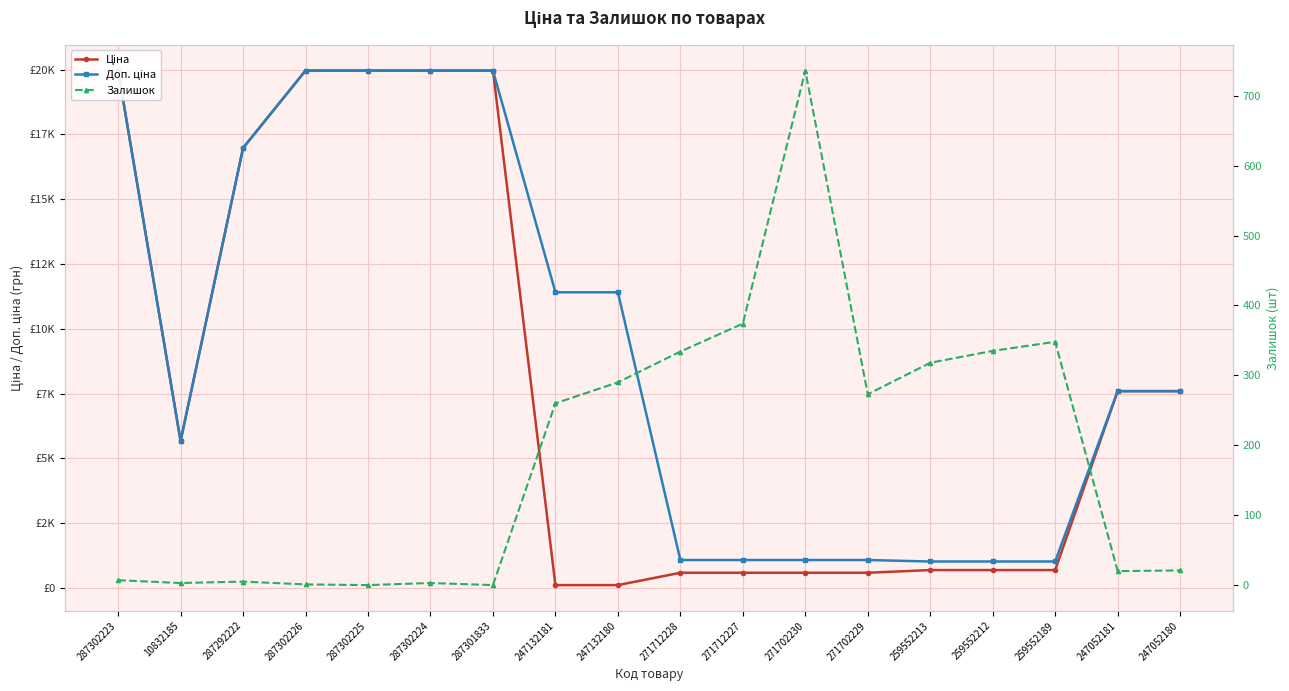

Reading left to right, what are all the values shown in this chart?

Ціна: 19964.2	5673.8	16976.3	19964.2	19964.2	19964.2	19964.2	114.1	114.1	589.9	589.9	589.9	589.9	693.7	693.7	693.7	7596.5	7596.5
Доп. ціна: 19964.2	5673.8	16976.3	19964.2	19964.2	19964.2	19964.2	11410.0	11410.0	1081.7	1081.7	1081.7	1081.7	1024.6	1024.6	1024.6	7596.5	7596.5
Залишок: 7.0	3.0	5.0	1.0	0.0	3.0	0.0	260.0	290.0	334.0	374.0	736.0	273.0	318.0	335.0	348.0	20.0	21.0